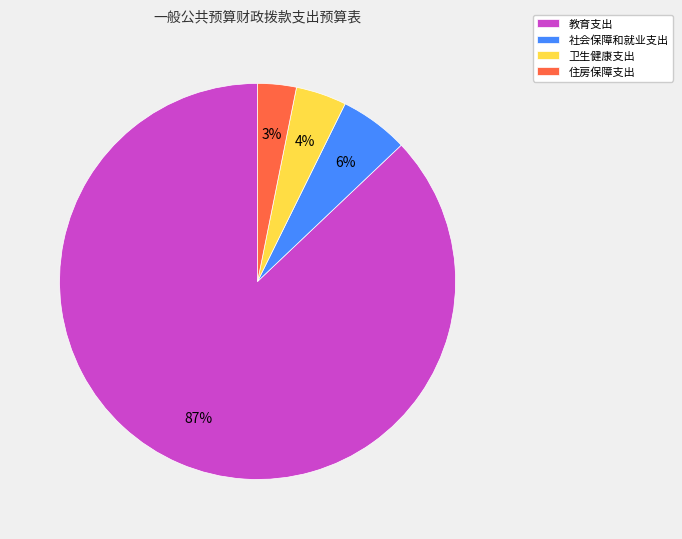

How many segments does this pie chart have?

4